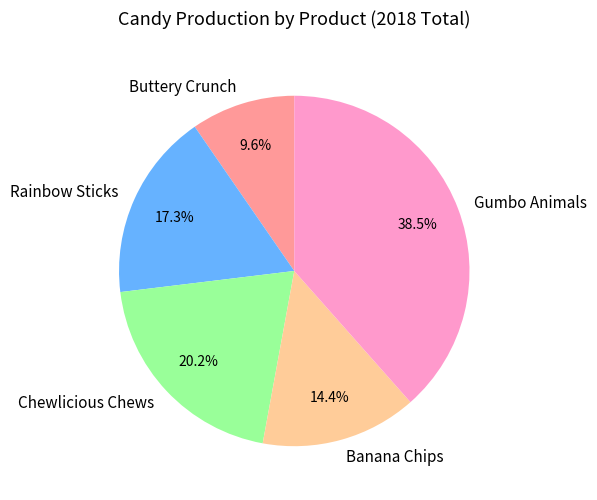

To the nearest percent, what is the average slice percentage?

20%